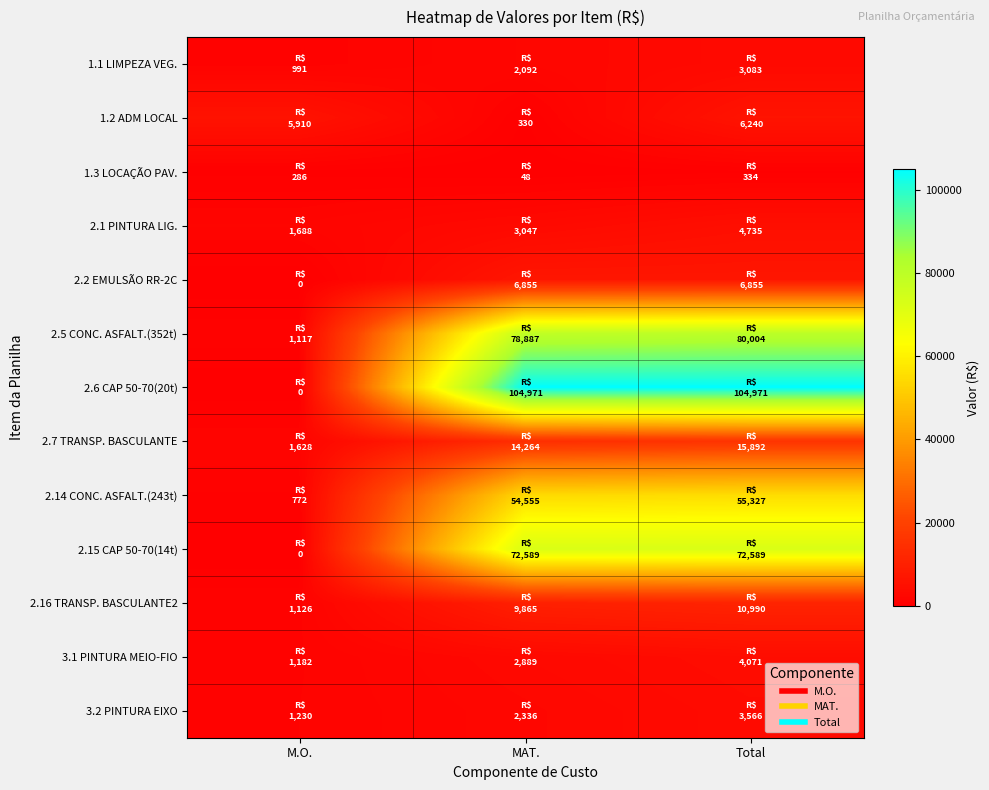

Reading left to right, list all the values displayed in this chart.

1.1 LIMPEZA VEG.: M.O.=991.0	MAT.=2092.2	Total=3083.3
1.2 ADM LOCAL: M.O.=5909.6	MAT.=330.4	Total=6240.0
1.3 LOCAÇÃO PAV.: M.O.=286.0	MAT.=47.7	Total=333.7
2.1 PINTURA LIG.: M.O.=1688.5	MAT.=3046.6	Total=4735.1
2.2 EMULSÃO RR-2C: M.O.=0.0	MAT.=6854.8	Total=6854.8
2.5 CONC. ASFALT.(352t): M.O.=1117.0	MAT.=78887.3	Total=80004.4
2.6 CAP 50-70(20t): M.O.=0.0	MAT.=104971.3	Total=104971.3
2.7 TRANSP. BASCULANTE: M.O.=1628.0	MAT.=14264.2	Total=15892.2
2.14 CONC. ASFALT.(243t): M.O.=772.5	MAT.=54554.9	Total=55327.4
2.15 CAP 50-70(14t): M.O.=0.0	MAT.=72588.8	Total=72588.8
2.16 TRANSP. BASCULANTE2: M.O.=1125.8	MAT.=9864.5	Total=10990.4
3.1 PINTURA MEIO-FIO: M.O.=1182.2	MAT.=2888.8	Total=4071.0
3.2 PINTURA EIXO: M.O.=1229.9	MAT.=2335.8	Total=3565.7